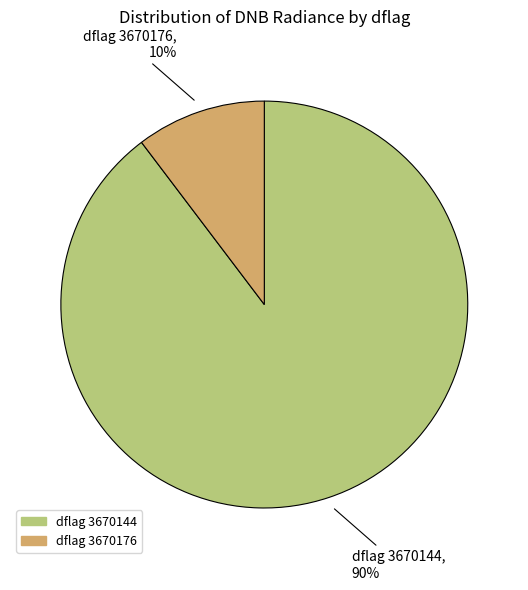

Is there any slice that represents more than half of the pie?

Yes